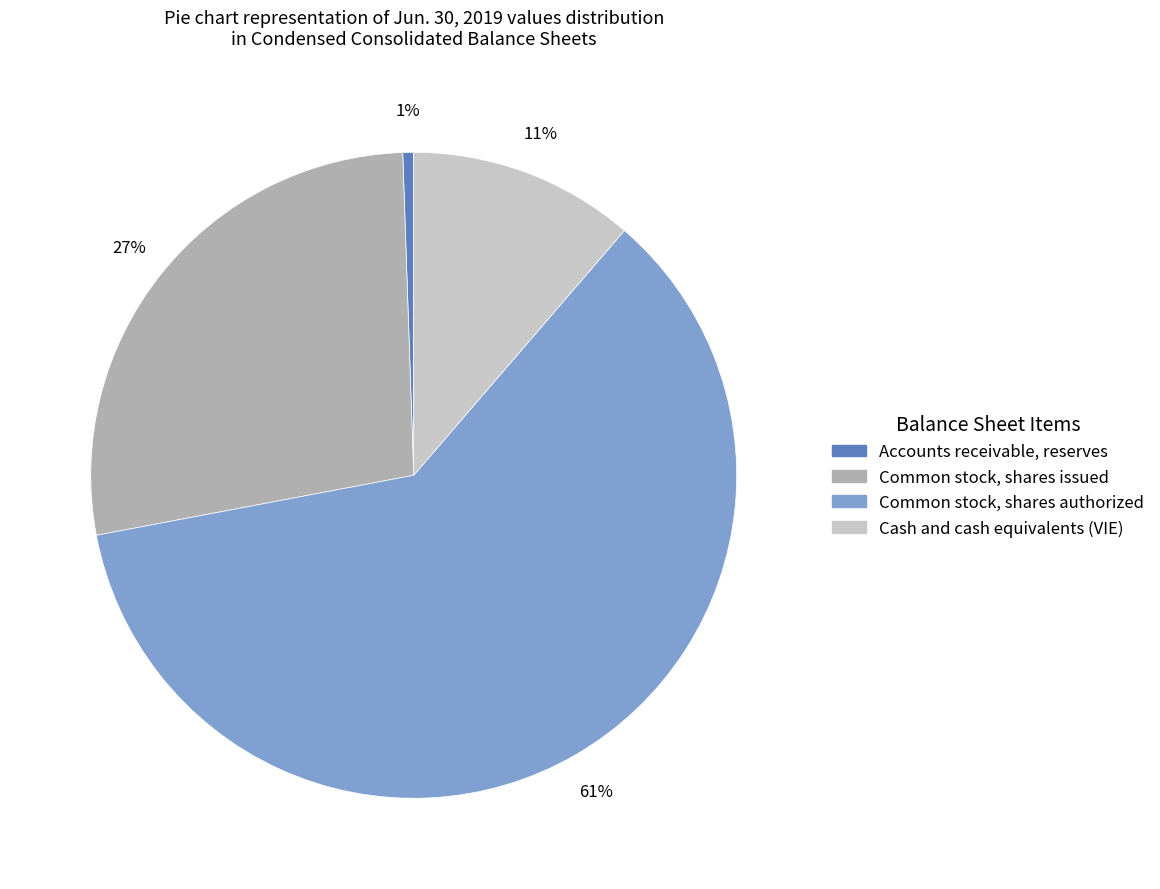

What percentage is the Common stock, shares issued slice, to the nearest percent?

27%